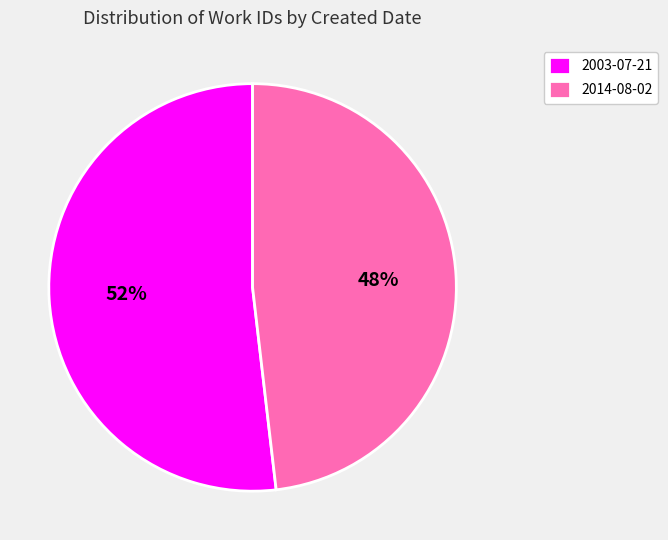

To the nearest percent, what is the difference between the 2014-08-02 and 2003-07-21 slice percentages?

4%